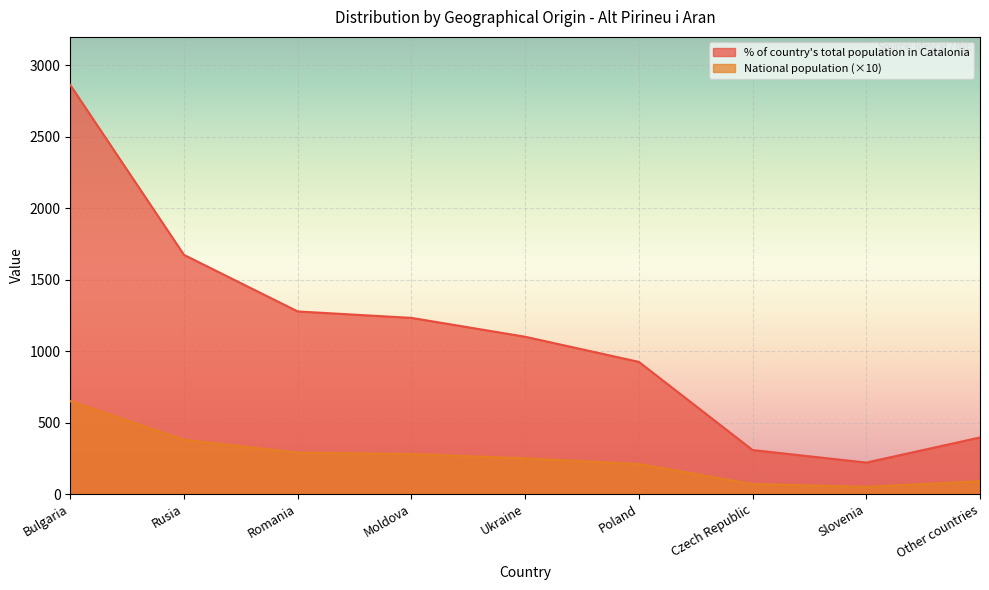

Where is the first local minimum for % of country total in Catalonia?

Slovenia